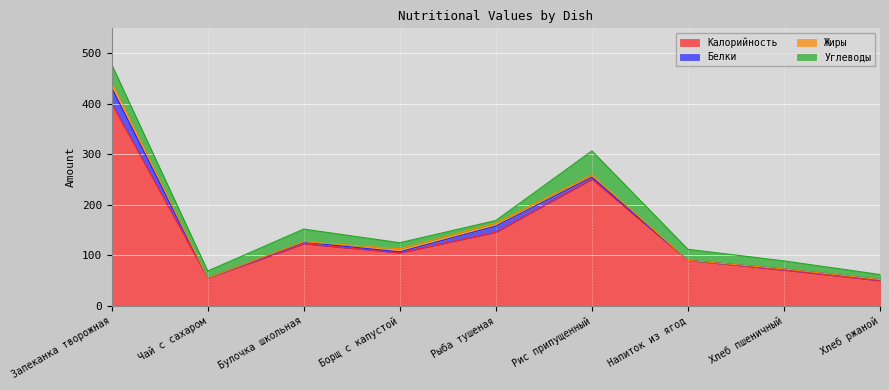

At which label is Углеводы closest to 26?

Булочка школьная